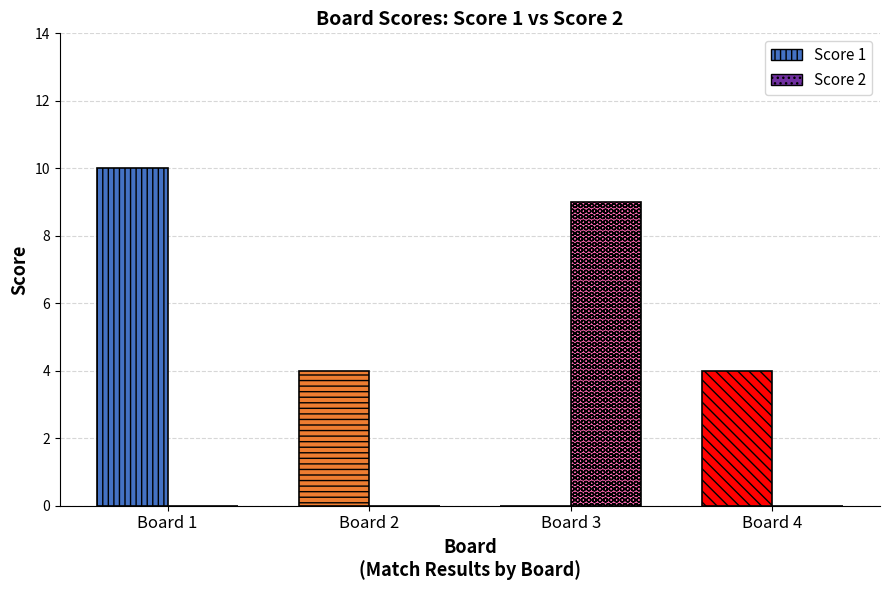

Between Board 1 and Board 4, which series saw the biggest shift?

Score 1